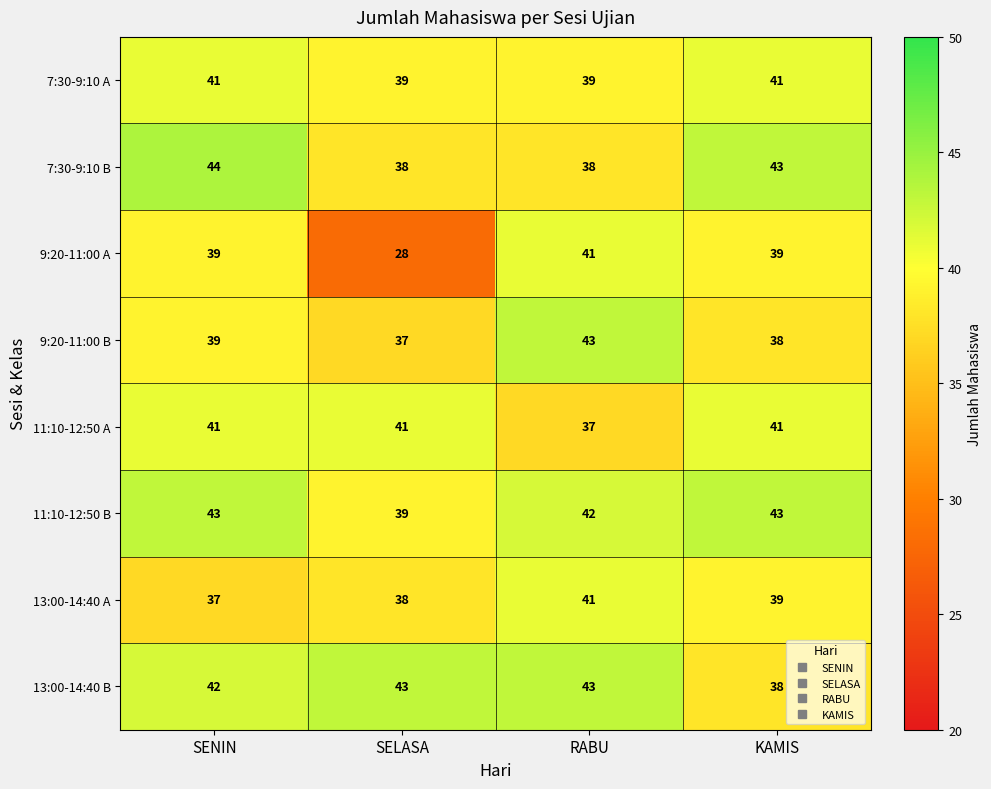

Which label corresponds to the largest value in the chart?

SENIN